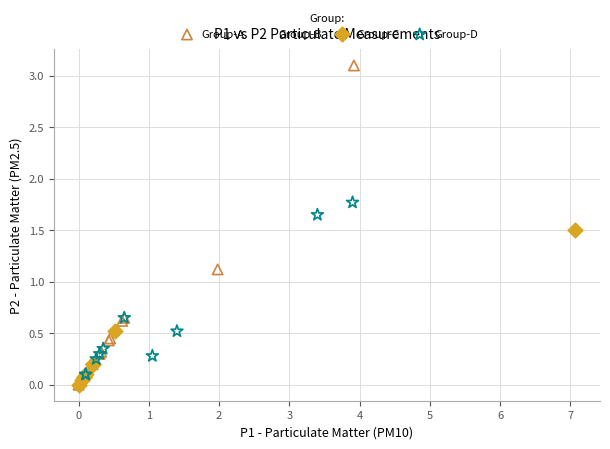

Which series has the widest spread of Y values?

Group-A